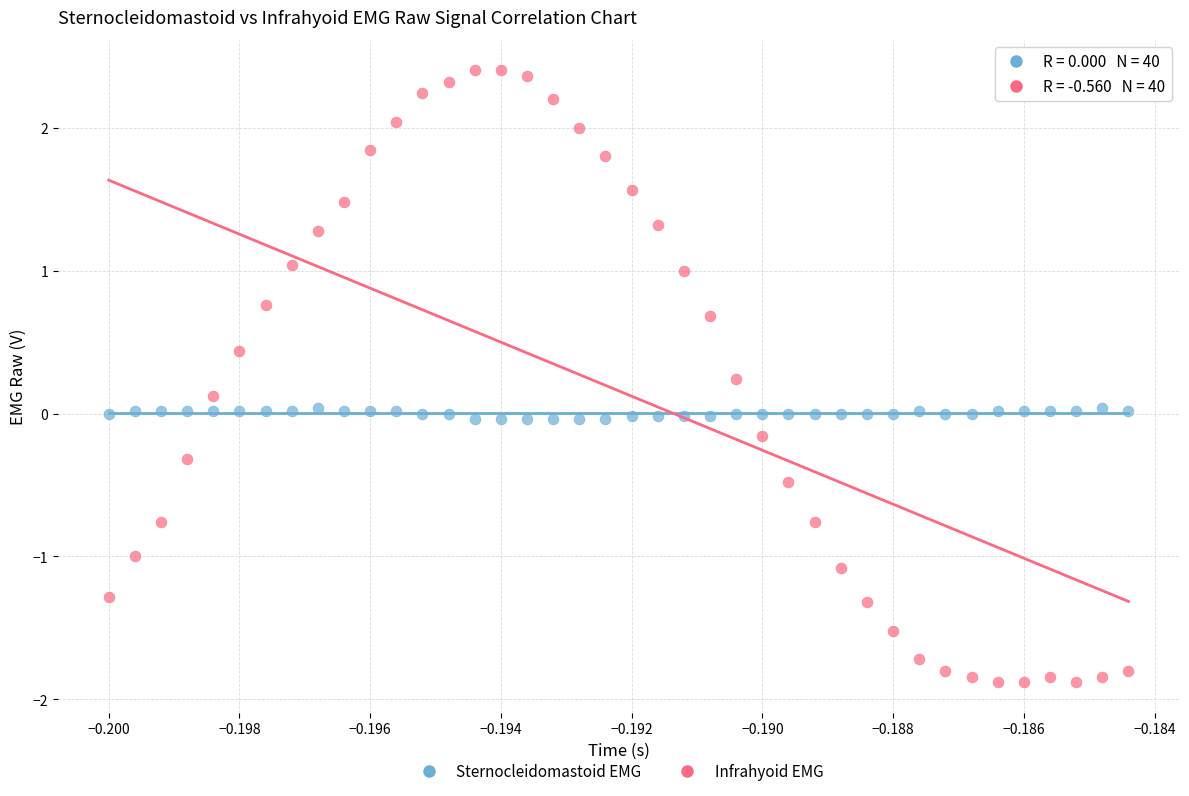

Across all data points, what is the range of Y values (max minus min)?

4.3